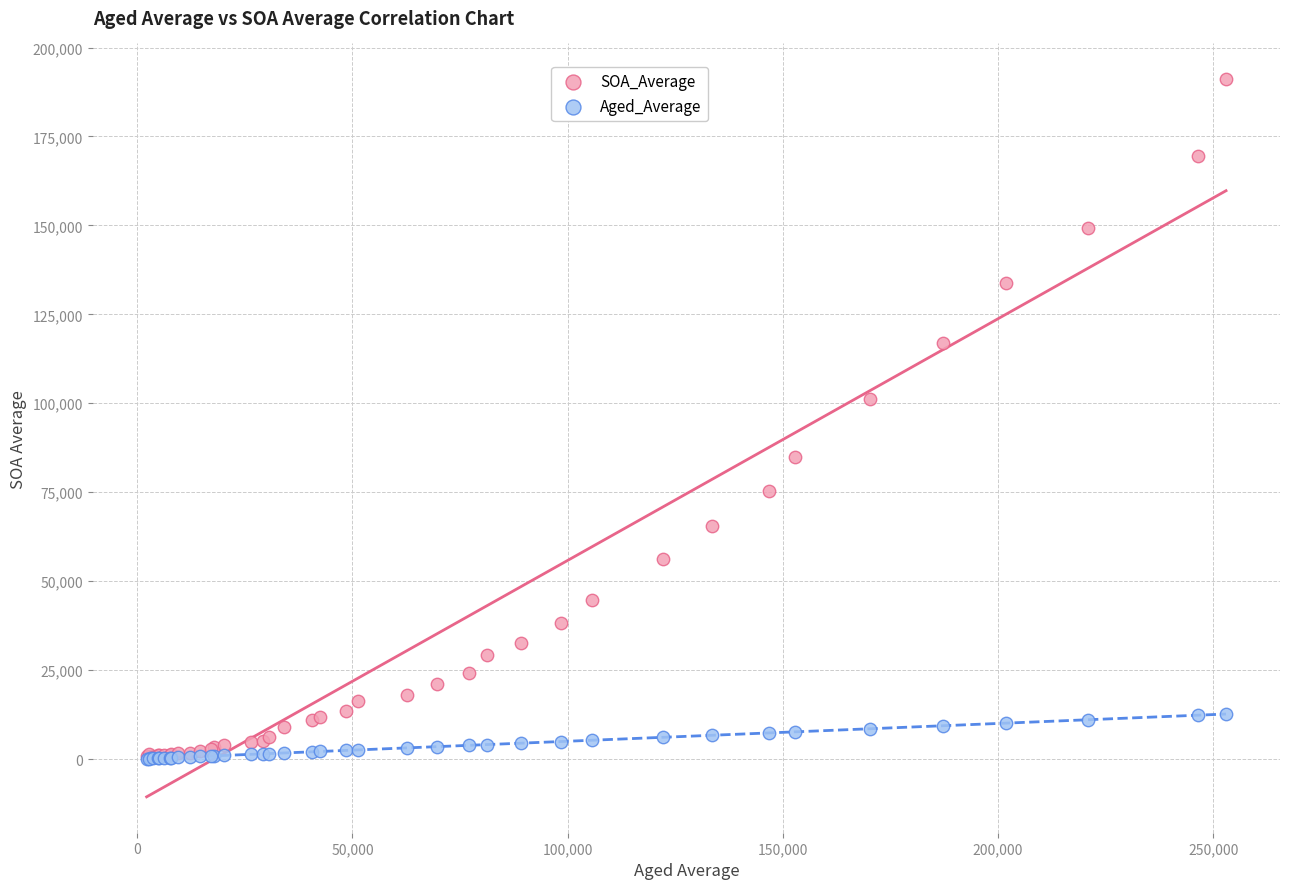

Across all series, what Y value is closest to 95589?

101120.3